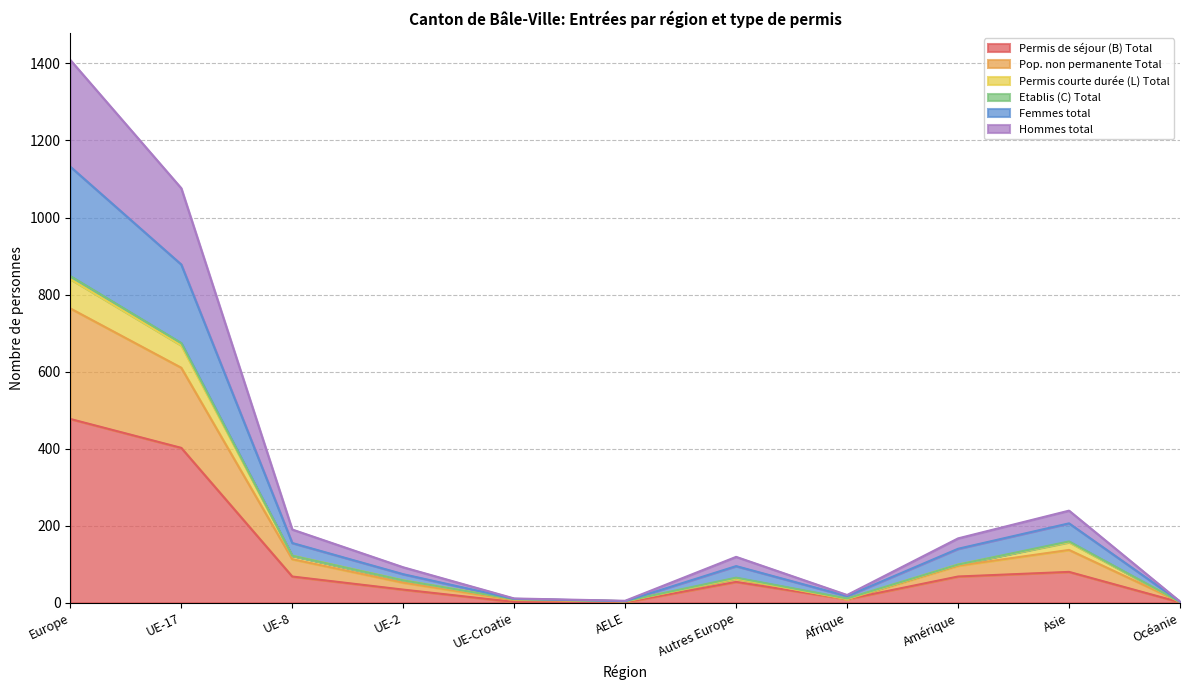

At which category is the sum across all series the highest?

Europe